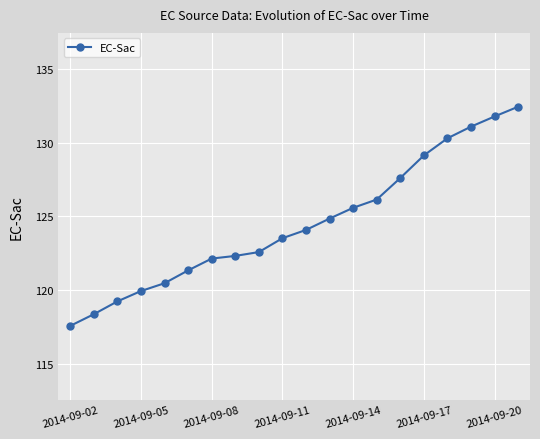

What is the greatest value displayed?

132.4